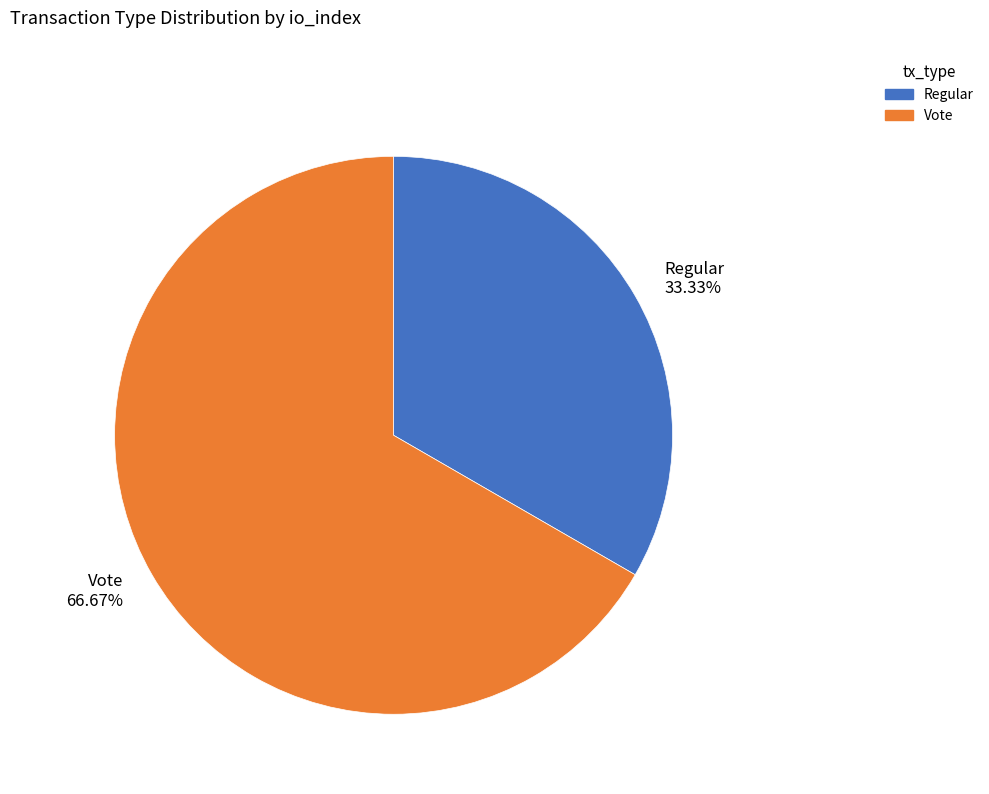

Is Regular the majority of the pie?

No